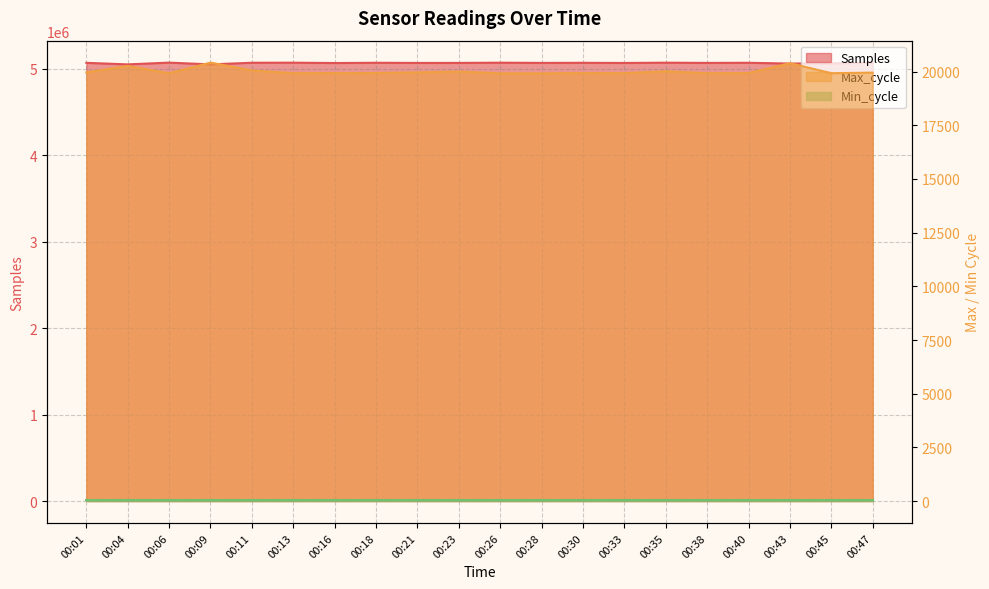

Rank the series at 00:01 from highest to lowest value.

Samples, Max_cycle